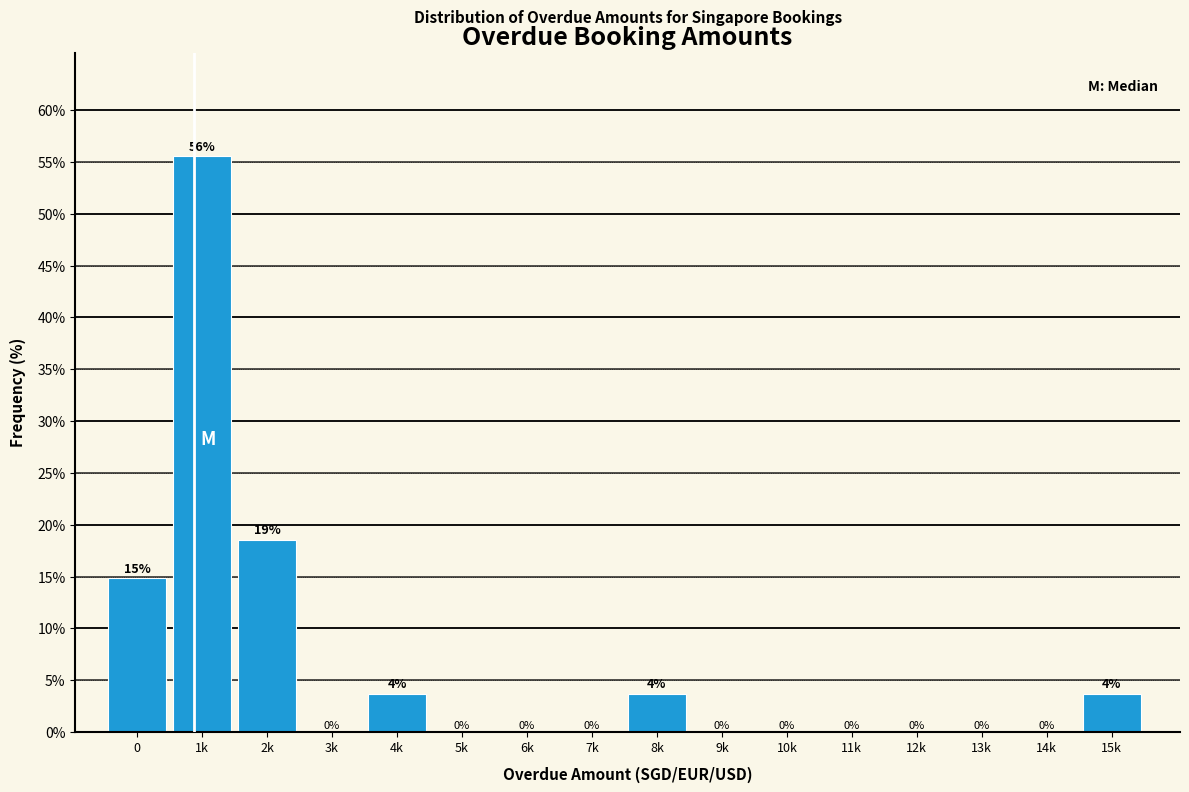

The value at 1k is 17.9. True or false?

False